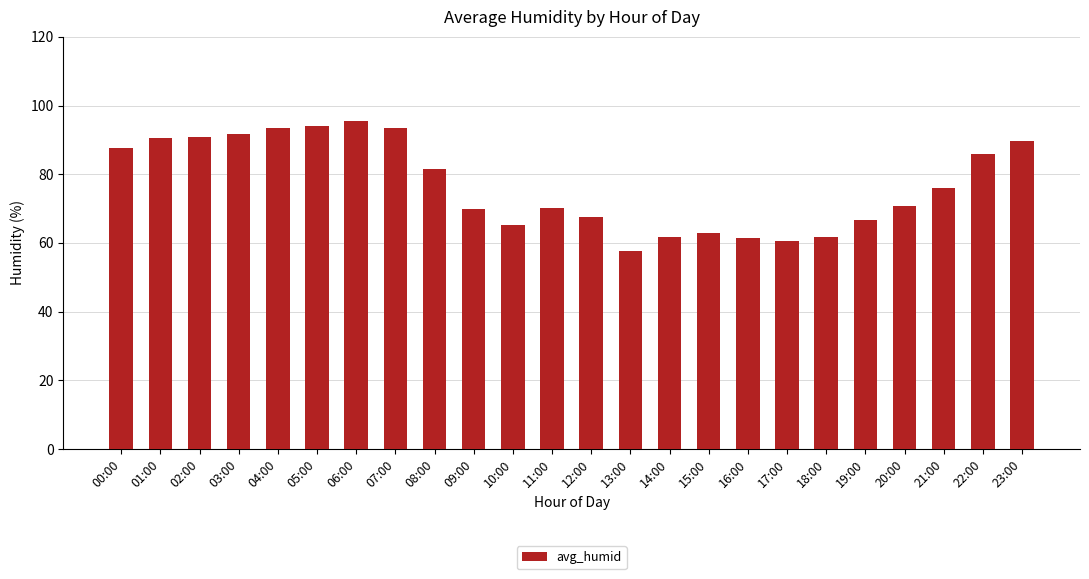

Between 17:00 and 19:00, which is larger?

19:00